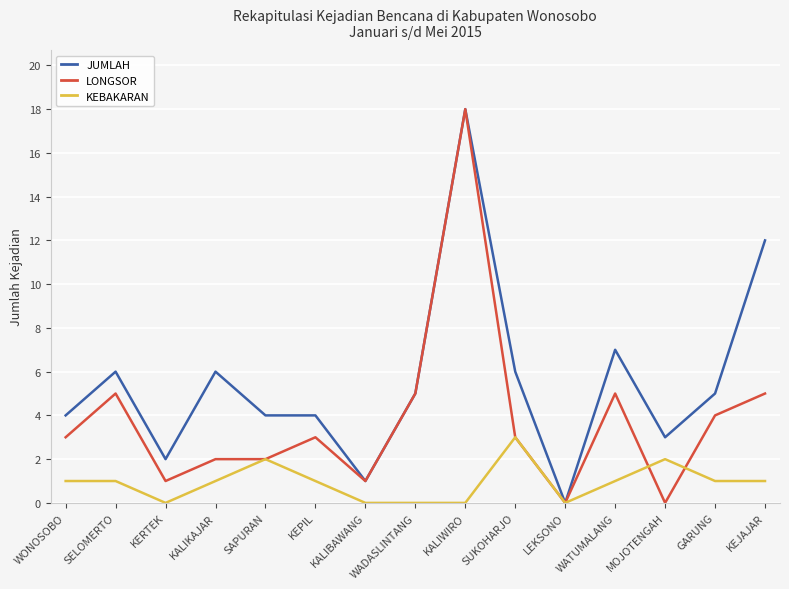

Does the chart display data point markers on the line(s)?

No